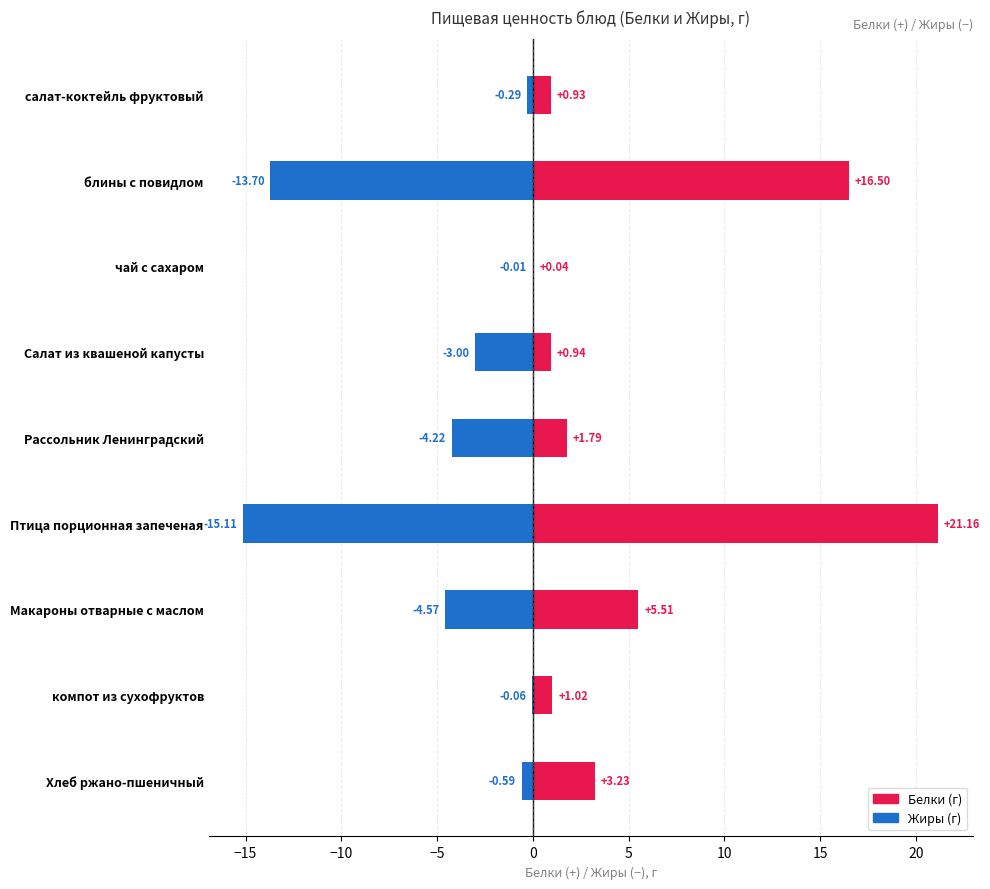

Which series changed the most between чай с сахаром and Салат из квашеной капусты?

Жиры